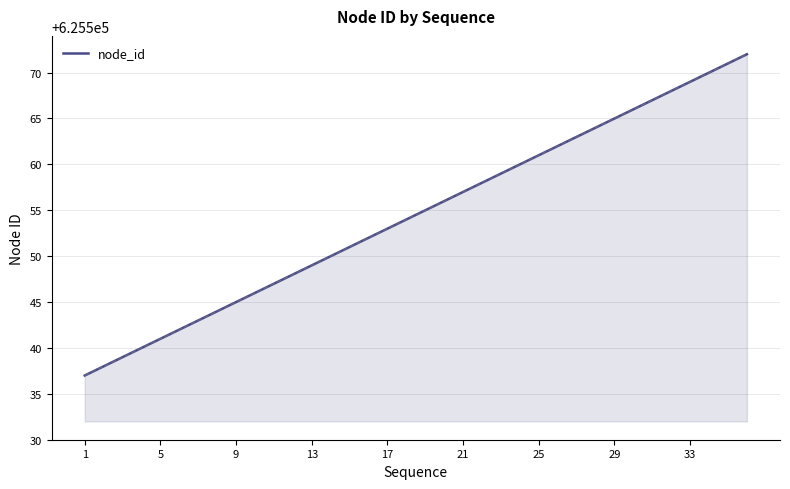

What is the difference between the maximum and minimum values?

35